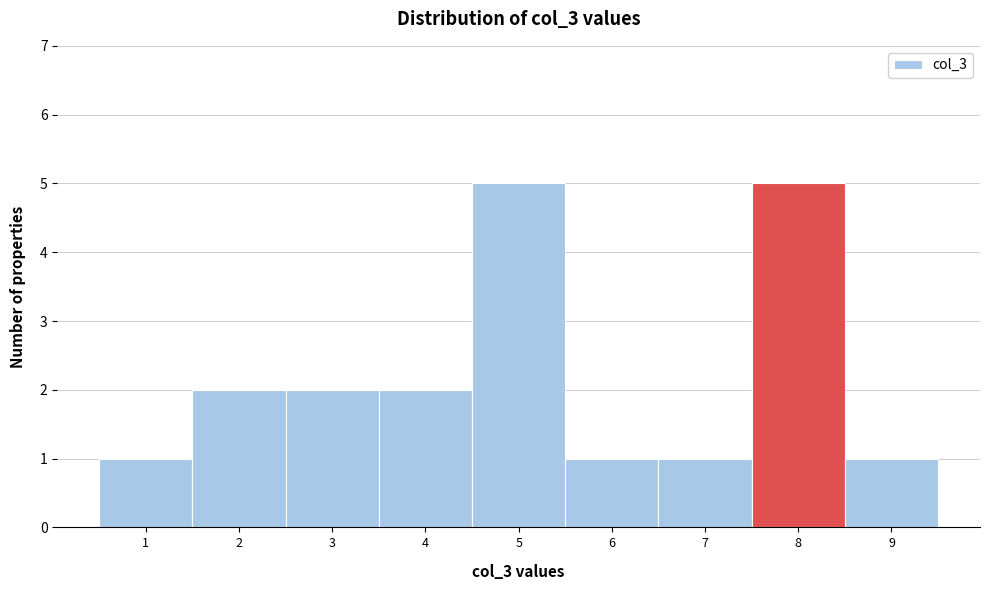

Reading left to right, list every bar in this chart as the range it spans on the x-axis followed by its height. The values are not printed on the chart, so give them approximately, as read against the axis.

0.5 to 1.5: 1
1.5 to 2.5: 2
2.5 to 3.5: 2
3.5 to 4.5: 2
4.5 to 5.5: 5
5.5 to 6.5: 1
6.5 to 7.5: 1
7.5 to 8.5: 5
8.5 to 9.5: 1